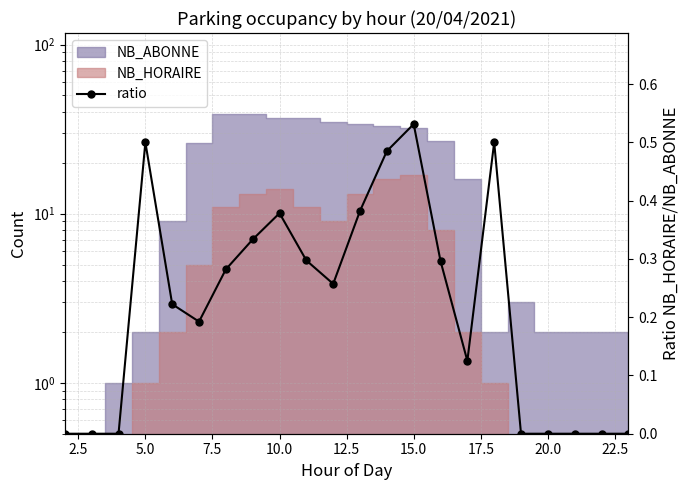

Count the values in the range 0 to 1.

22